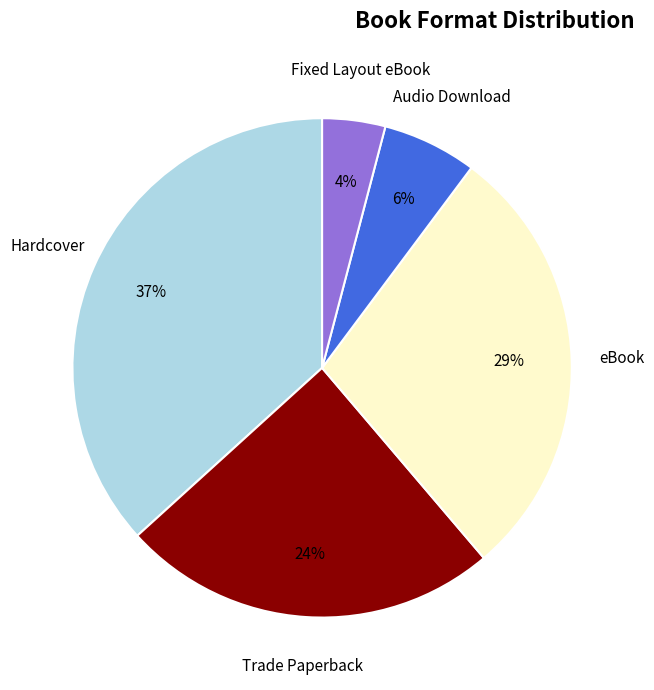

Which category has the biggest portion of the pie?

Hardcover